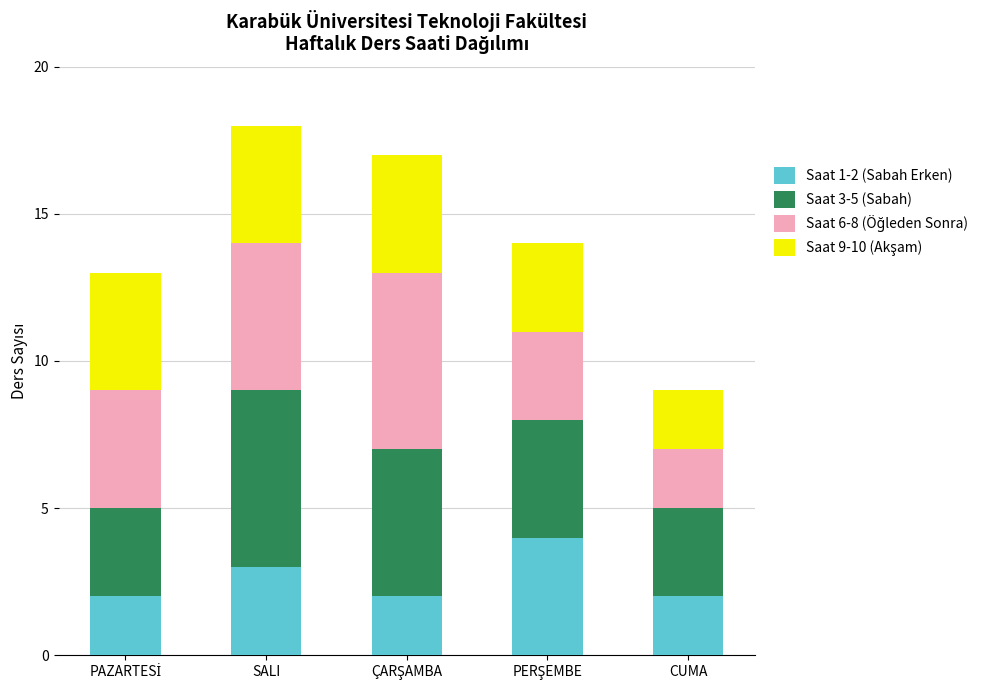

What is the highest value of the Saat 1-2 (Sabah Erken) series?

4